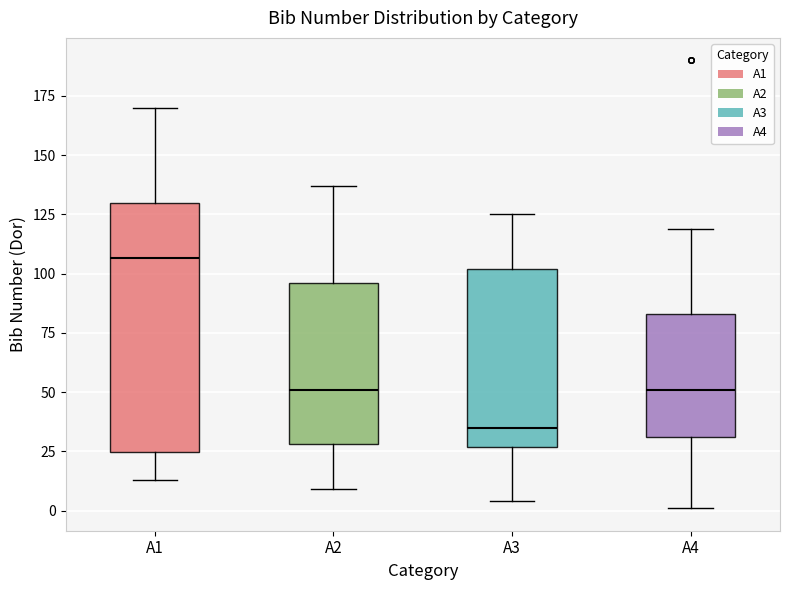

Reading left to right, transcribe this box plot: for each box, give where its median line is, the range the box spans, and where its two whiskers end, as read against the y-axis. The values are not printed on the chart, so give them approximately, as read against the axis.

A1: median 105, box 25 to 130, whiskers 15 to 170
A2: median 50, box 30 to 95, whiskers 10 to 135
A3: median 35, box 25 to 100, whiskers 5 to 125
A4: median 50, box 30 to 85, whiskers 0 to 120